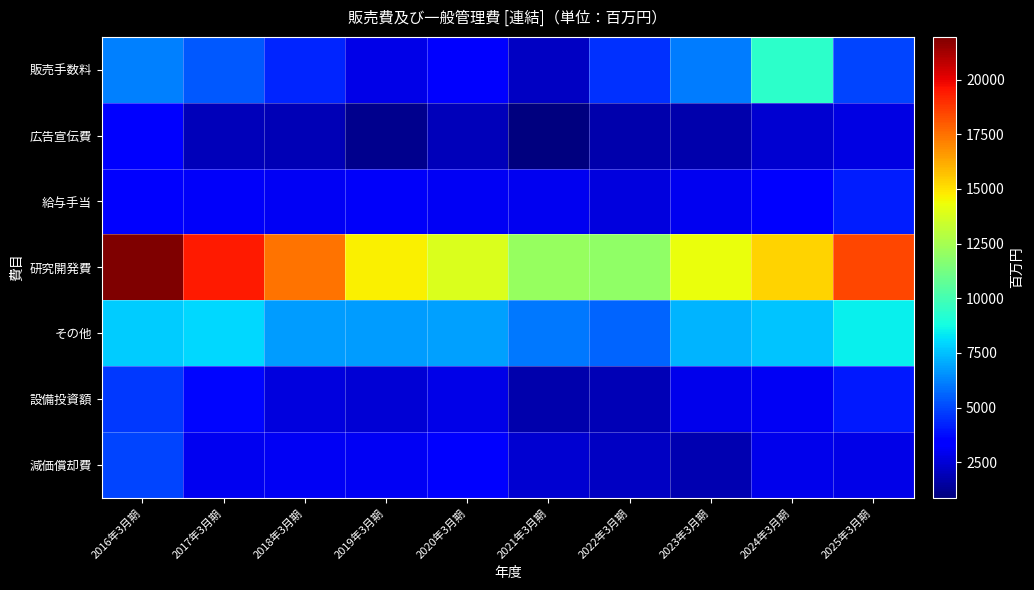

At how many categories does at least one series exceed 8713?

10